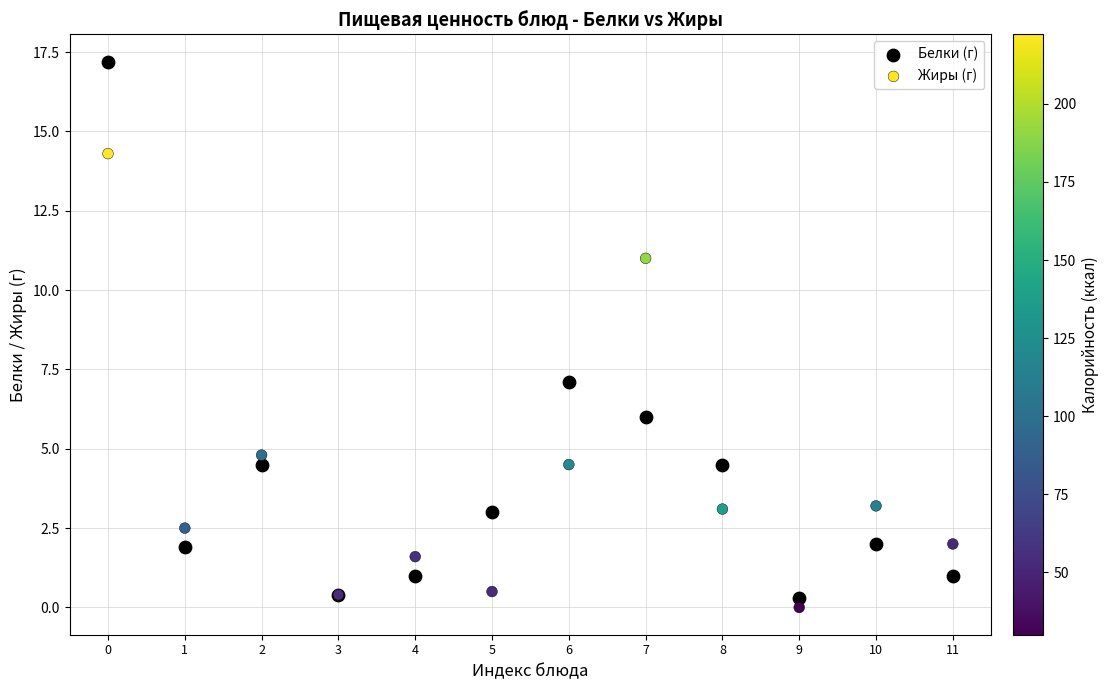

In the Белки (г) series, what Y value is closest to 8?

7.1